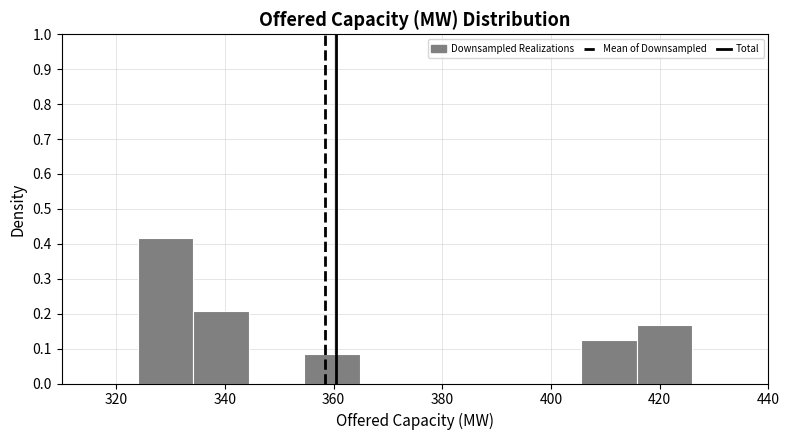

Reading left to right, transcribe this chart: for each bar, give the range it covers on the x-axis and its height. Neither the bar edges nor the heights are printed on the chart, so give them approximately, as read against the axes.

324.0 to 334.2: 0.42
334.2 to 344.4: 0.21
344.4 to 354.6: 0
354.6 to 364.8: 0.08
364.8 to 375.0: 0
375.0 to 385.2: 0
385.2 to 395.4: 0
395.4 to 405.6: 0
405.6 to 415.8: 0.13
415.8 to 426.0: 0.17